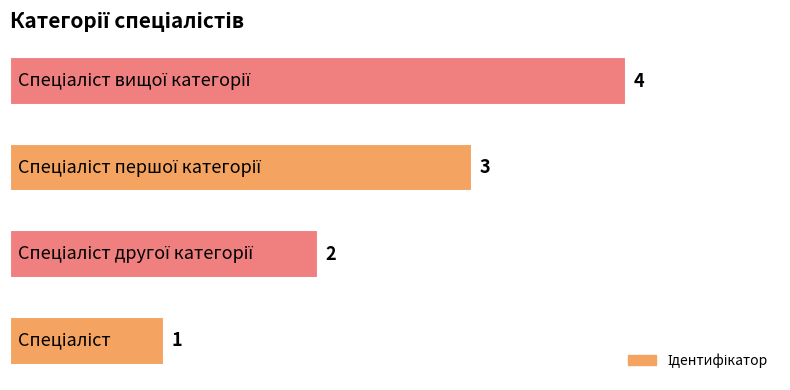

Count the values in the range 2 to 4.

3